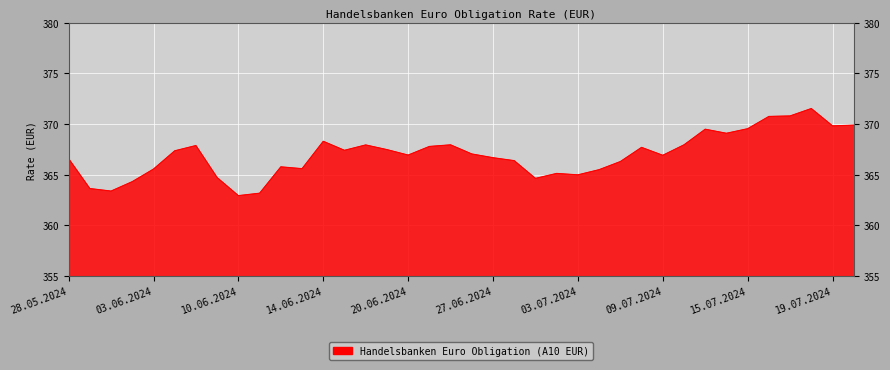

What is the greatest value displayed?

371.5